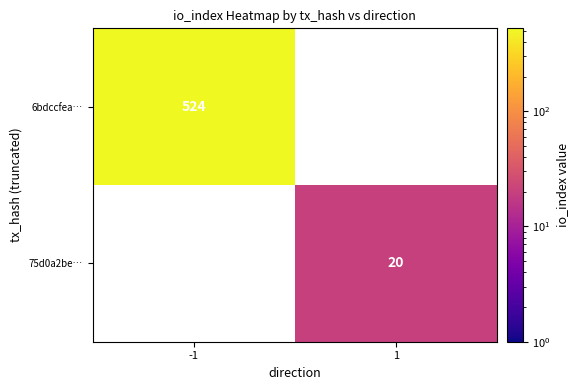

The 75d0a2be… series shows 11 at 1. True or false?

False